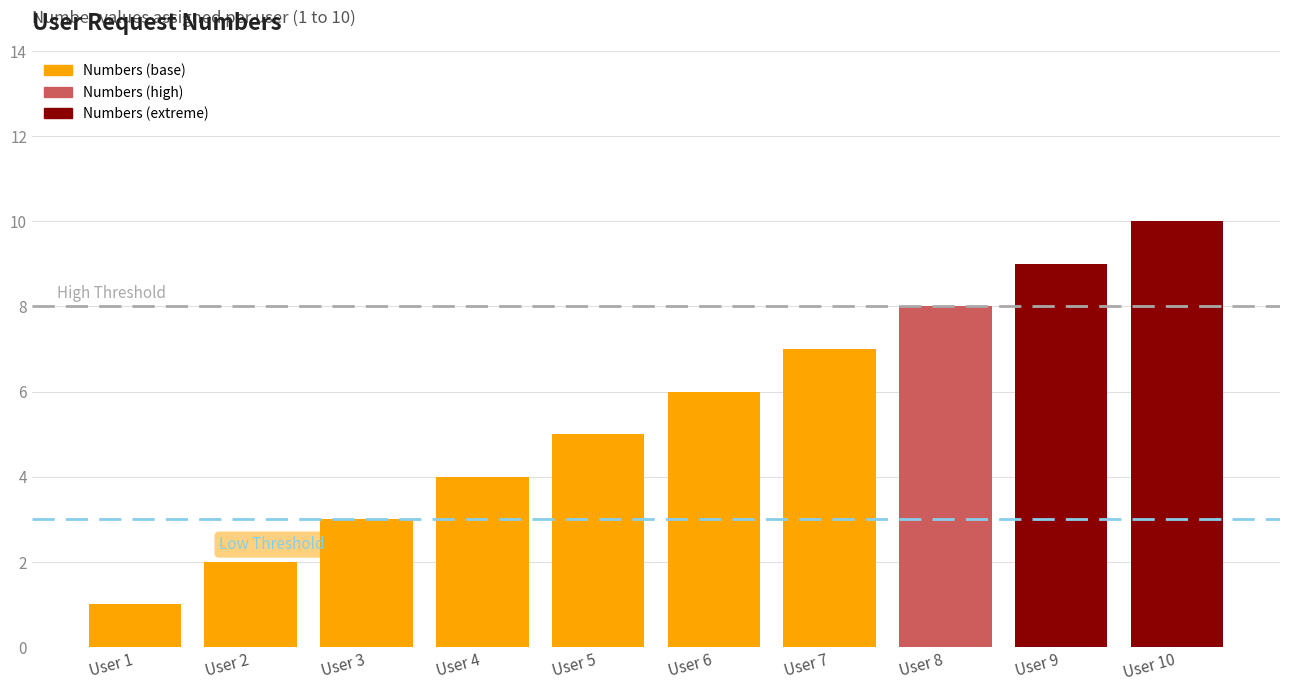

List the labels in order of value, smallest first.

User 1, User 2, User 3, User 4, User 5, User 6, User 7, User 8, User 9, User 10